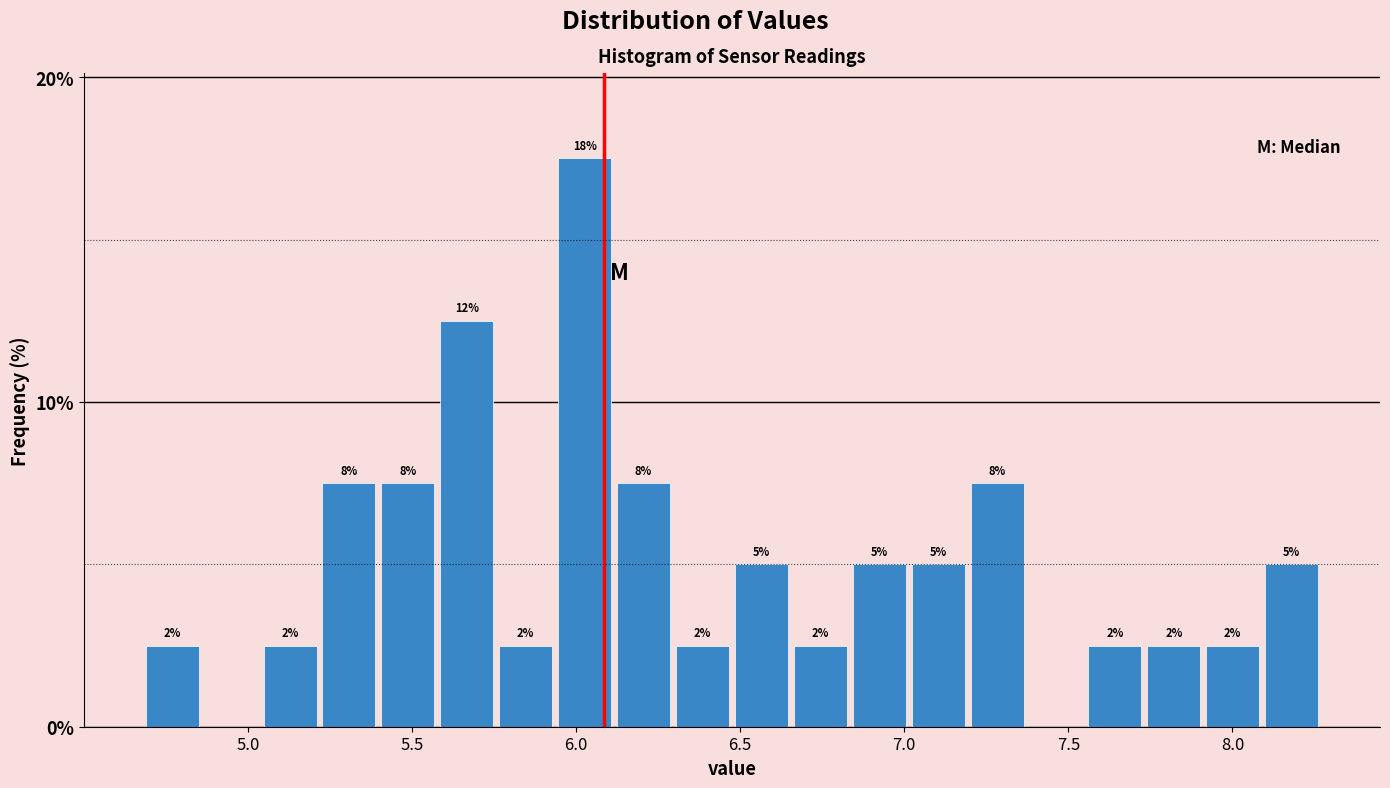

Read against the x-axis, roughly where is the centre of the tallest bar?

6.05